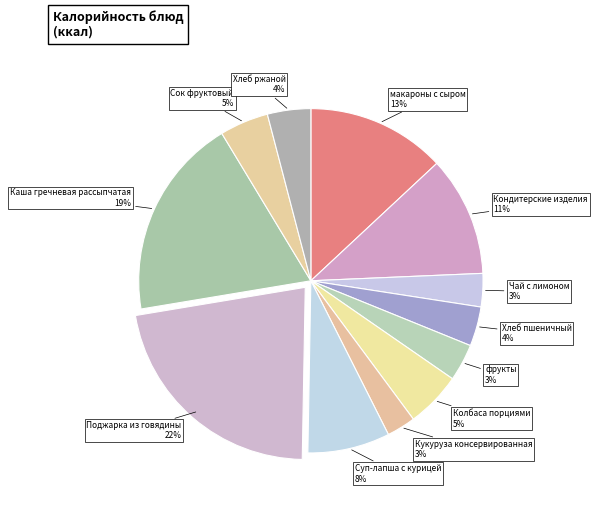

Which slice is the largest?

Поджарка из говядины